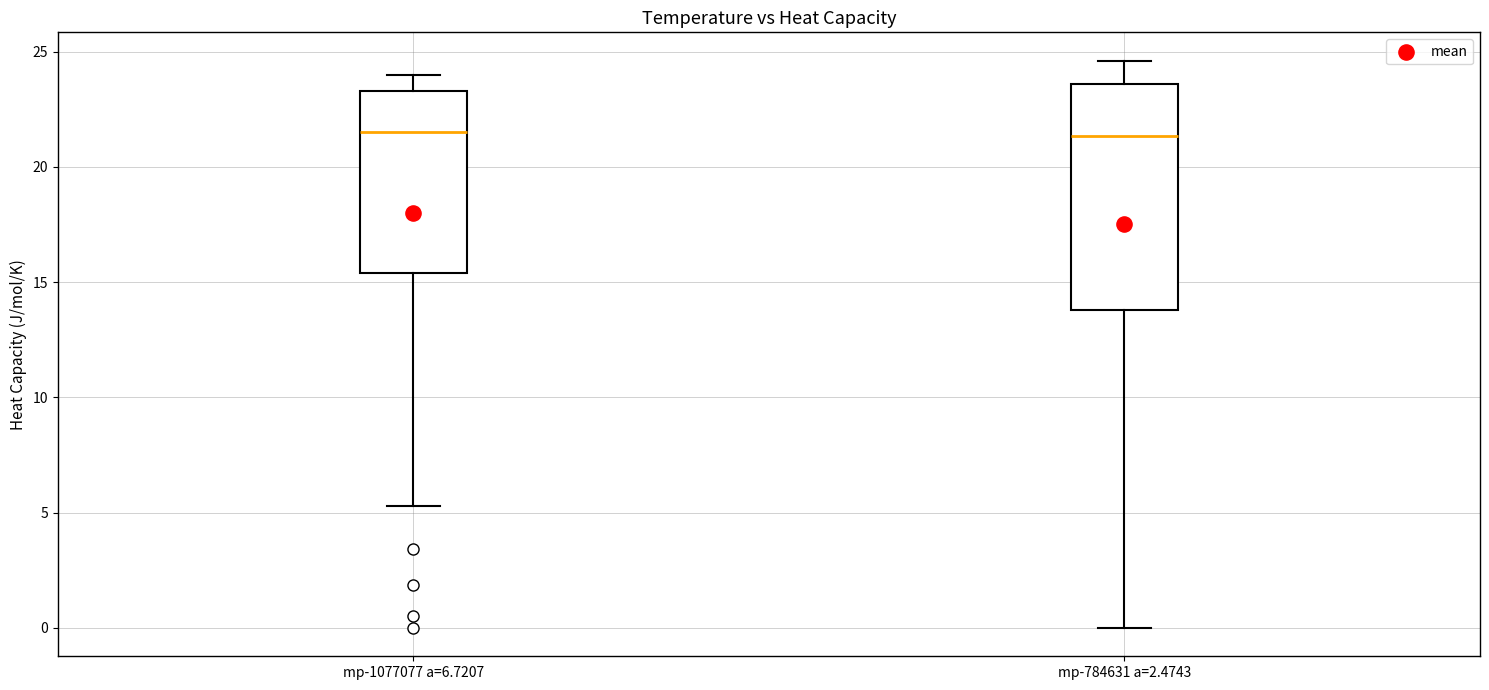

Reading left to right, read every box against the y-axis: the position of its median line, the range the box covers, and the ends of its whiskers. The values are not printed on the chart, so give them approximately, as read against the axis.

mp-1077077 a=6.7207: median 21.5, box 15.5 to 23.5, whiskers 5.5 to 24.0
mp-784631 a=2.4743: median 21.5, box 14.0 to 23.5, whiskers 0.0 to 24.5